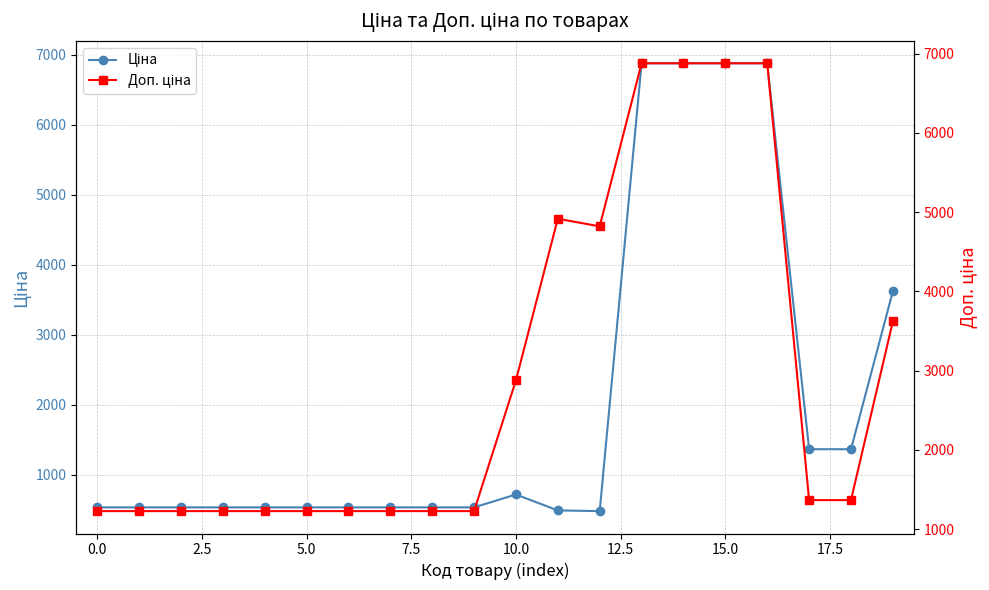

What is the value of the Ціна point at the 14th from the left?

6879.5